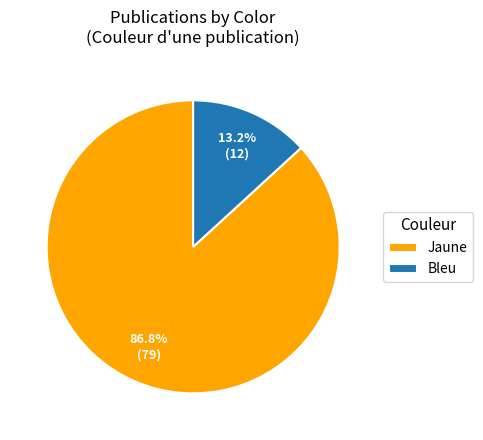

Which category accounts for the majority?

Jaune